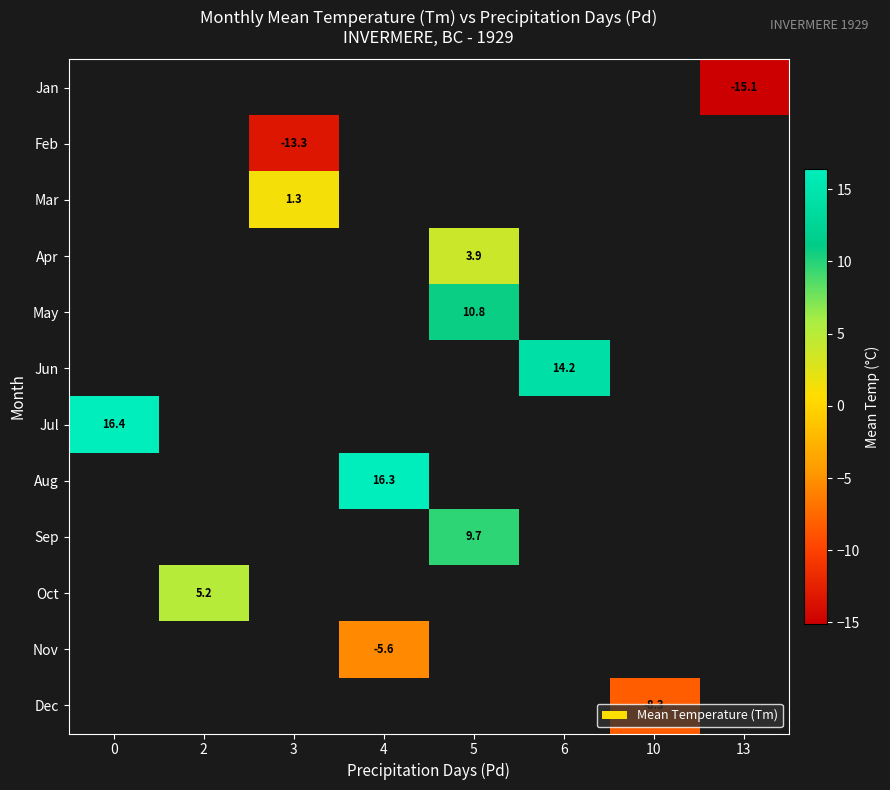

The value of Jun at 6 is 21.8. True or false?

False